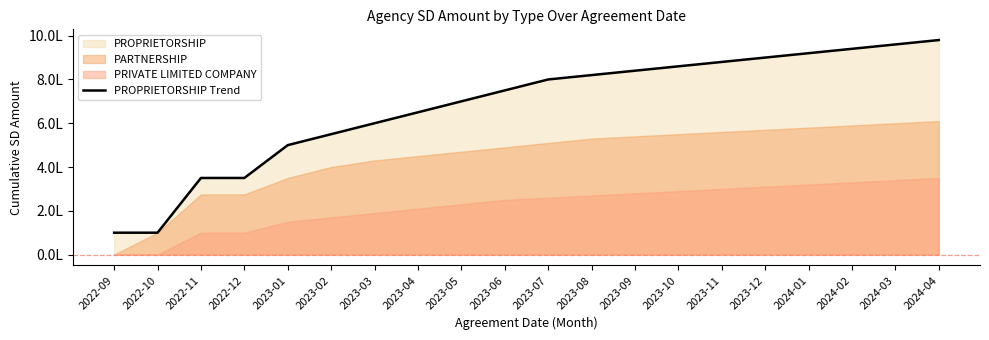

Reading right to left, extract all data points from this chart.

2024-04=980000	2024-03=960000	2024-02=940000	2024-01=920000	2023-12=900000	2023-11=880000	2023-10=860000	2023-09=840000	2023-08=820000	2023-07=800000	2023-06=750000	2023-05=700000	2023-04=650000	2023-03=600000	2023-02=550000	2023-01=500000	2022-12=350000	2022-11=350000	2022-10=100000	2022-09=100000